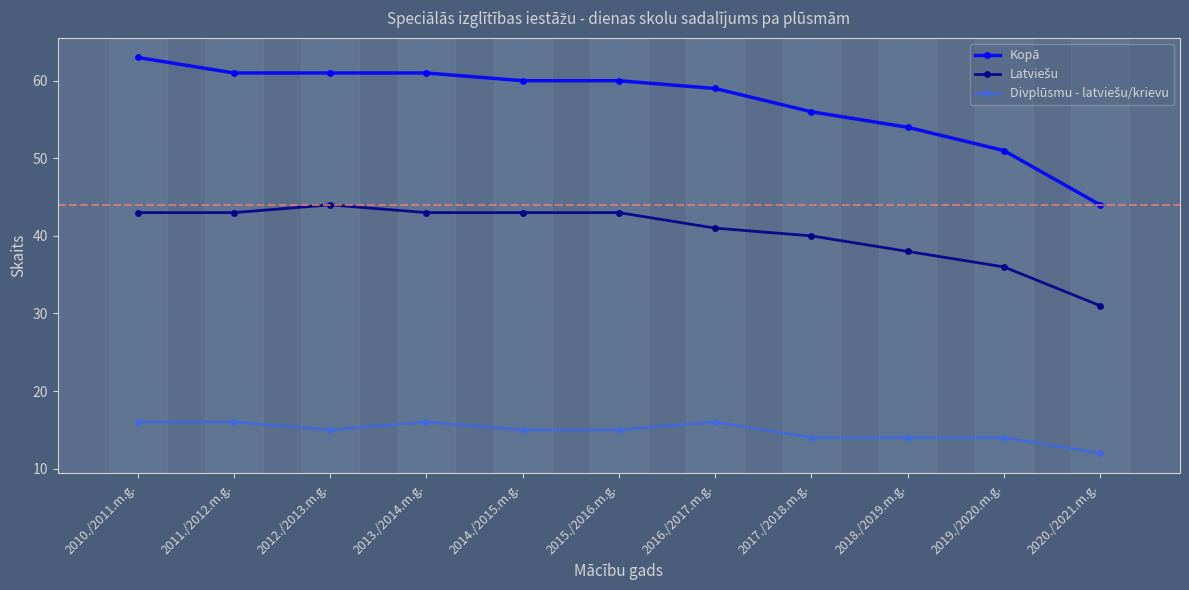

What is the label of the 8th point from the right?

2013./2014.m.g.